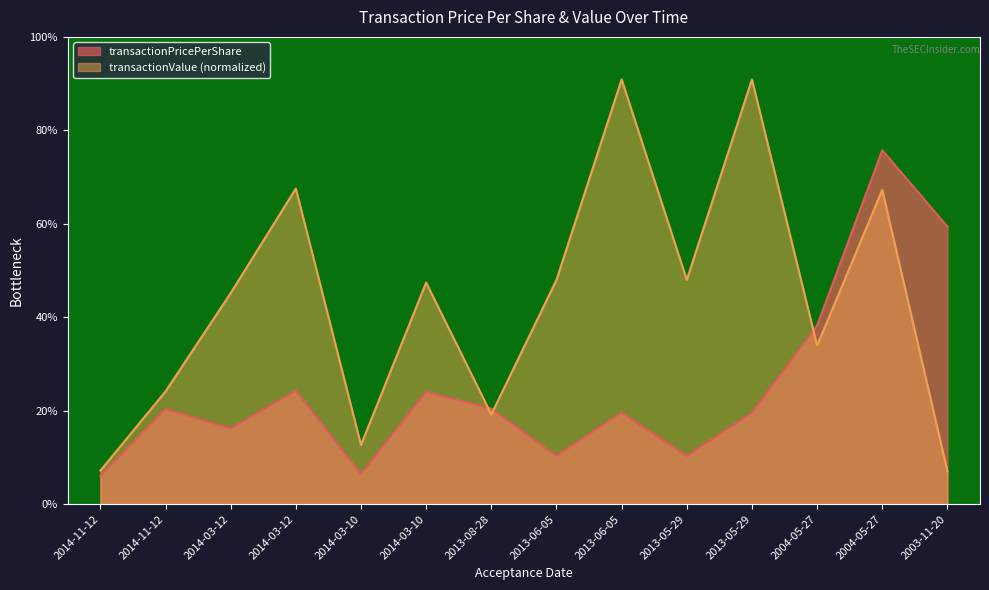

What is the difference between the maximum and minimum values in the transactionPricePerShare series?

27.3